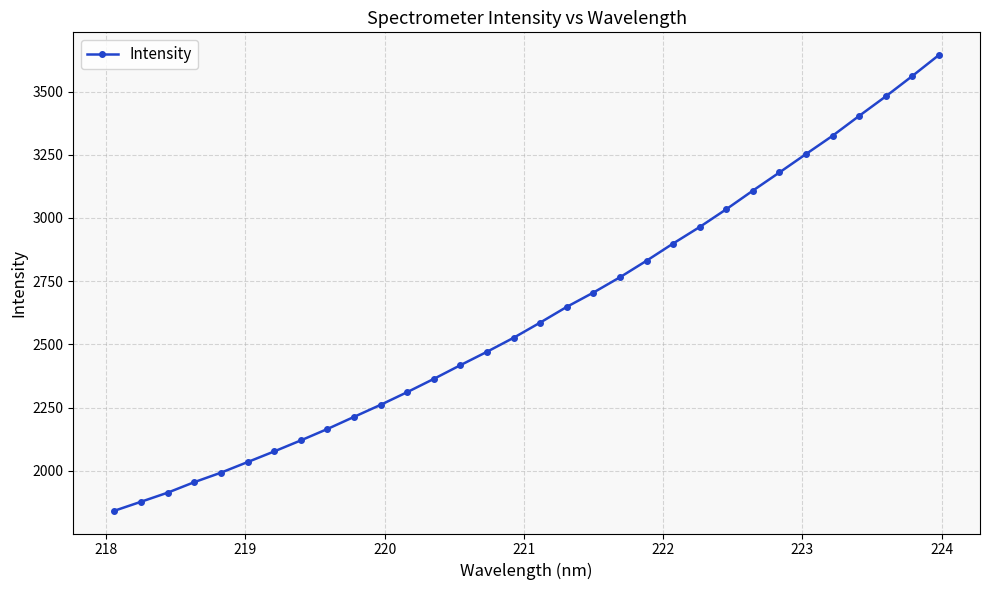

True or false: the data has more than 2 interior local peaks.

False